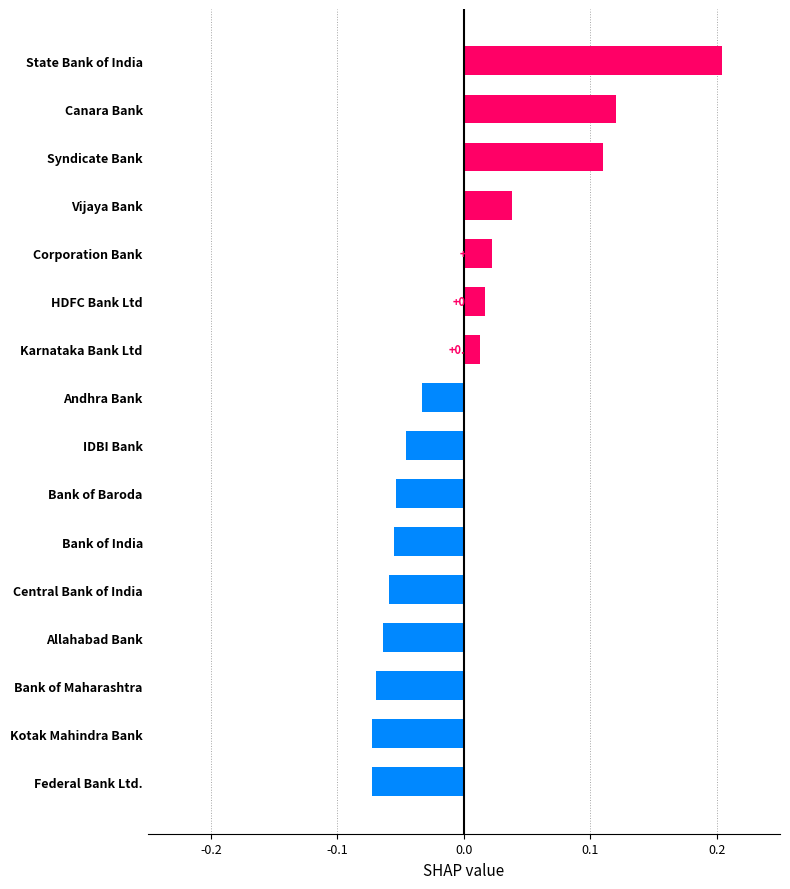

At which category does the chart reach its peak across all series?

State Bank of India